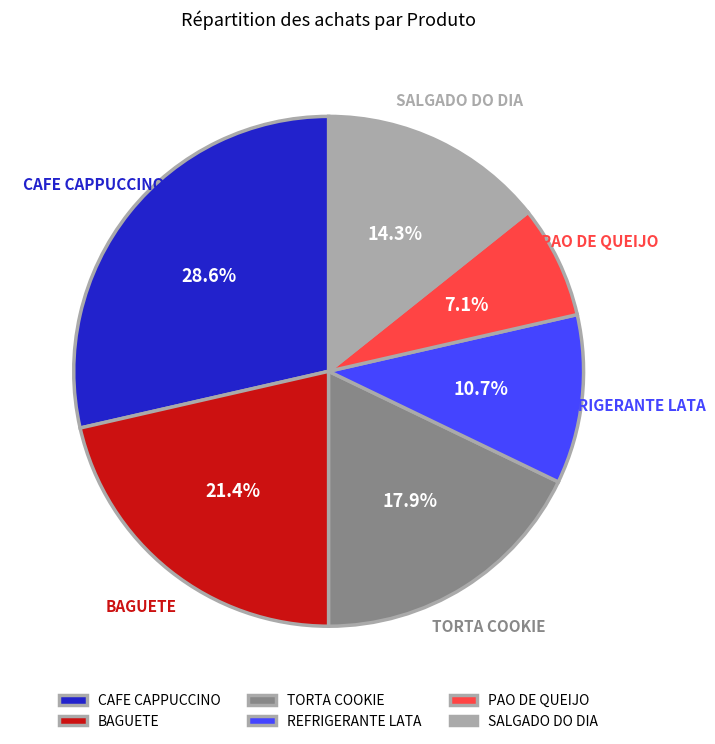

Count the number of slices in the pie.

6